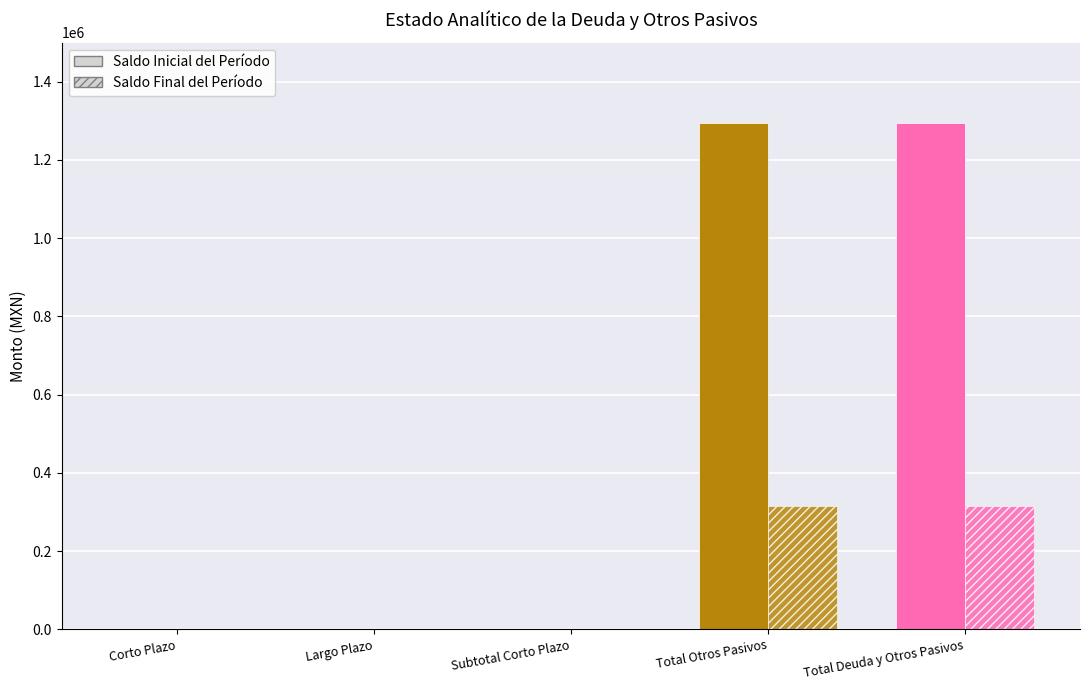

Which label corresponds to the smallest value in the chart?

Corto Plazo